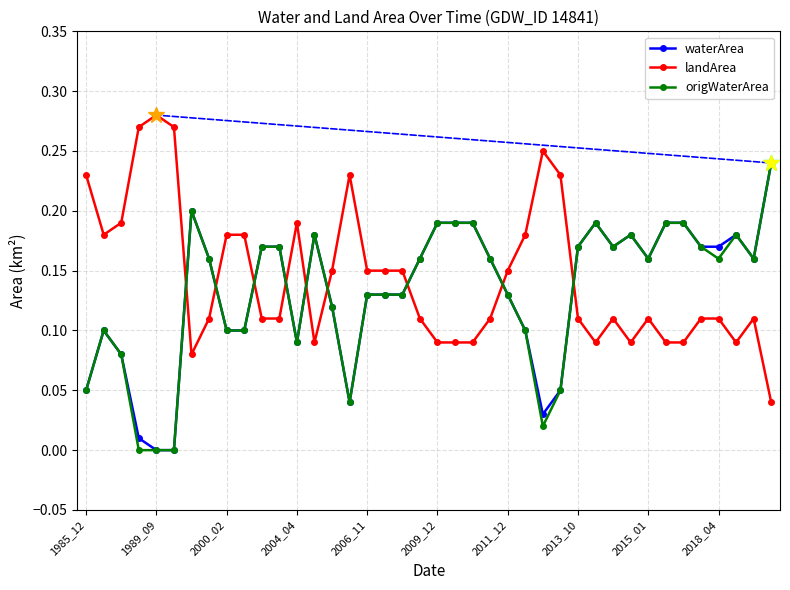

True or false: waterArea has more than 0 points higher than both neighbors.

True